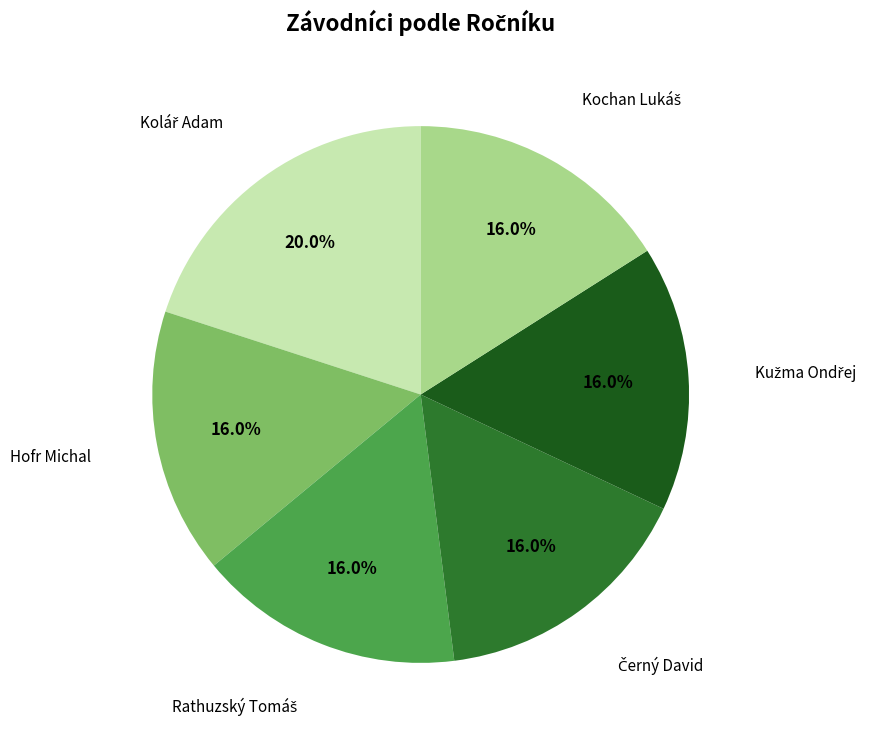

How many slices are in this pie chart?

6